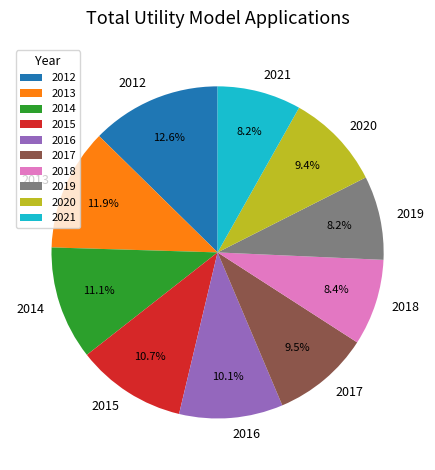

Is it true that 2013 is 12% of the pie?

True